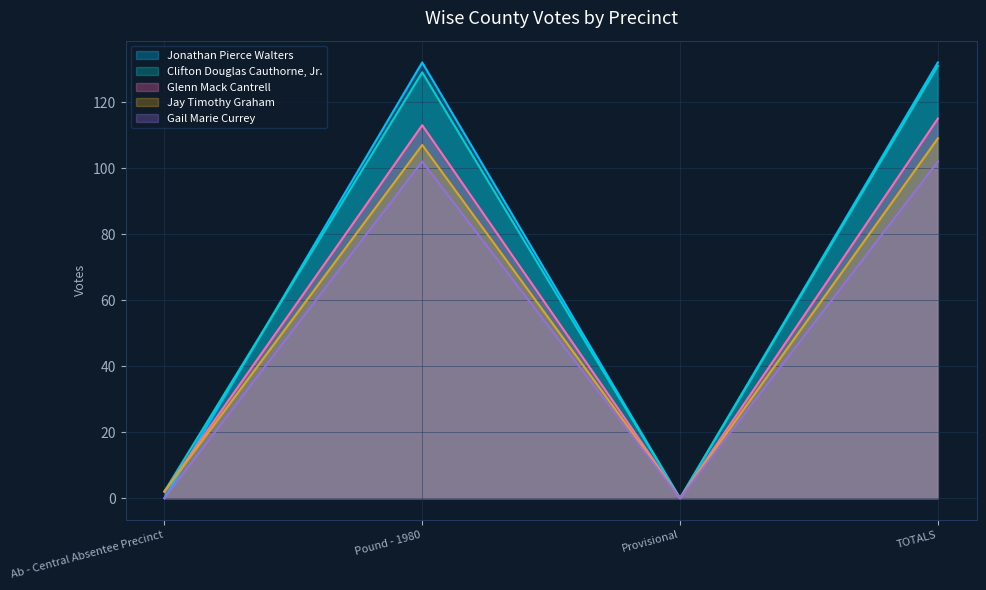

How many lines are shown in the chart?

5